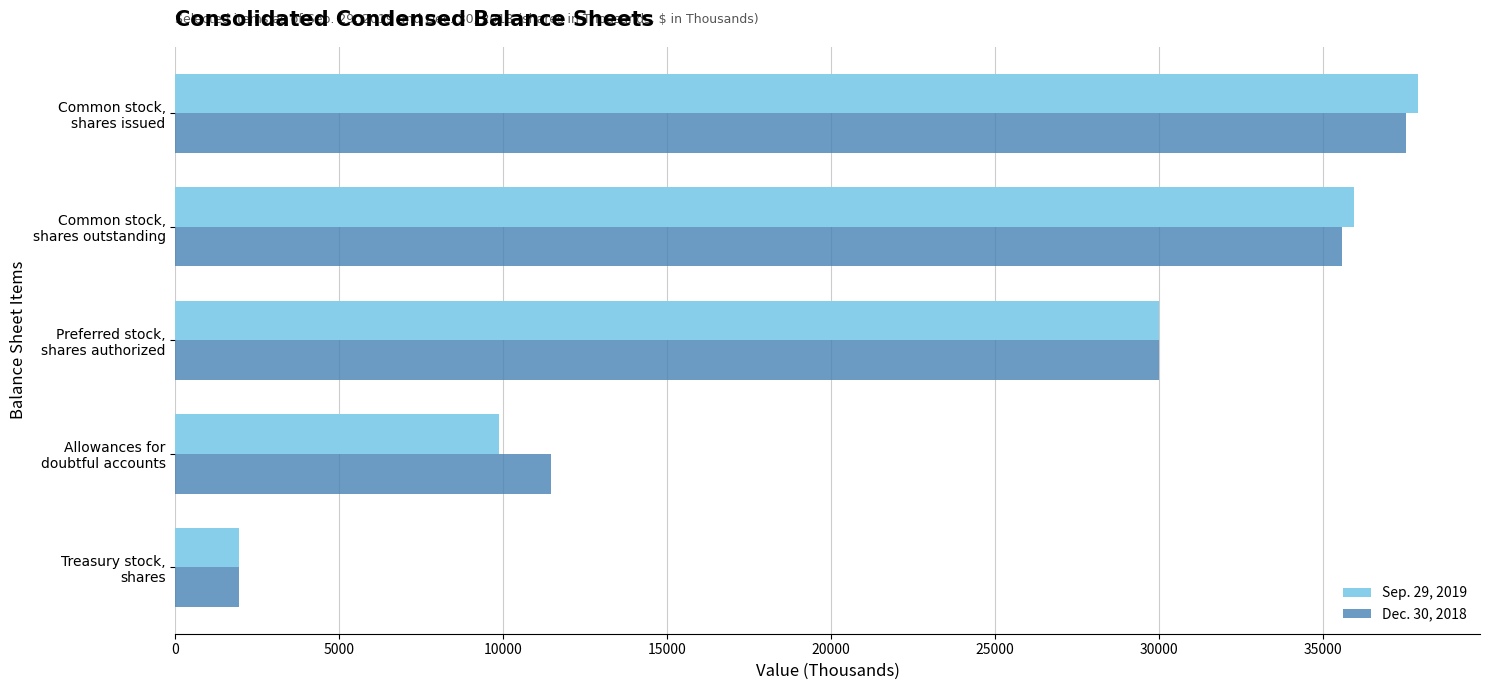

Which series has the widest spread of values?

Sep. 29, 2019